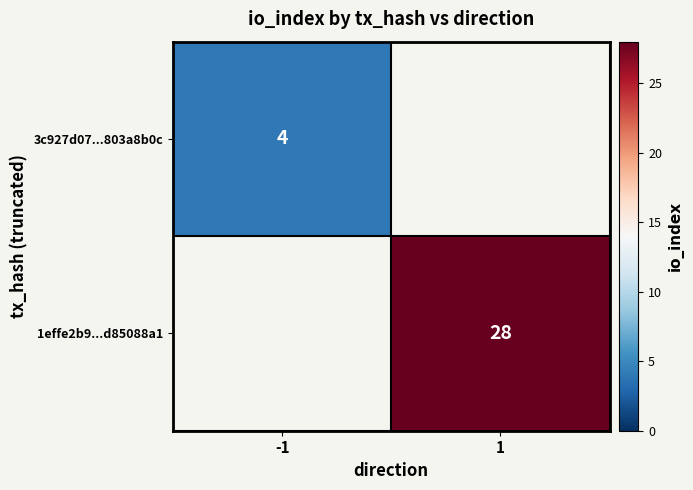

True or false: 1effe2b9...d85088a1 has a value of 44.4 at 1.

False